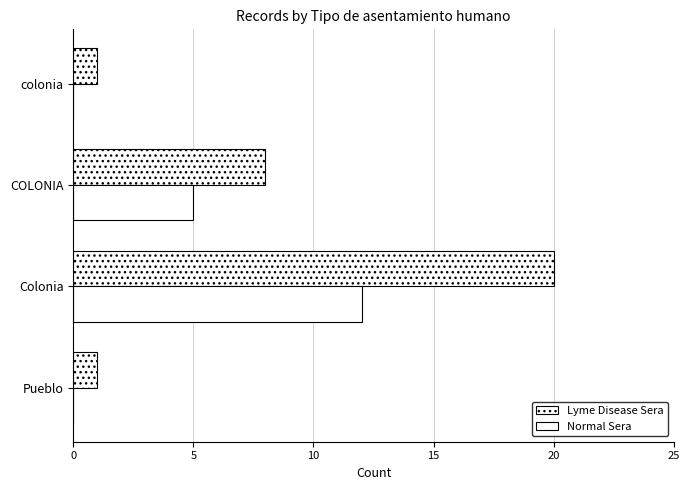

List the series in order of their overall mean, lowest first.

Normal Sera, Lyme Disease Sera